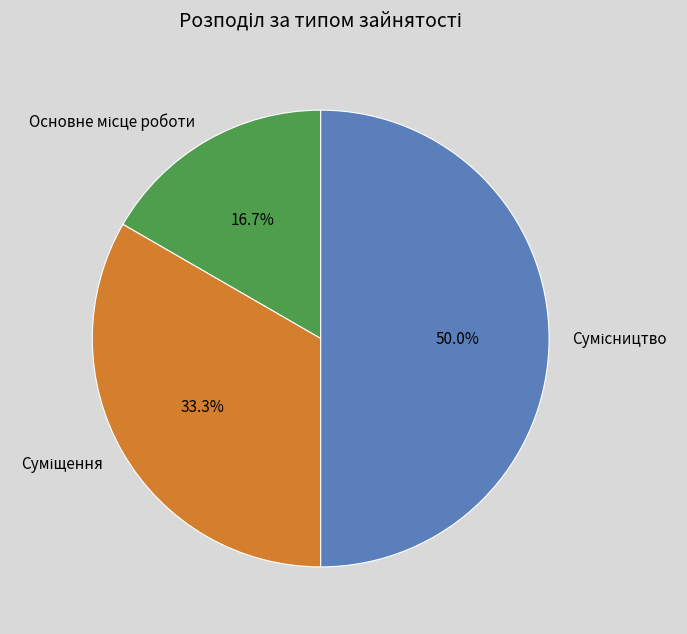

What is the smallest slice in the pie chart?

Основне місце роботи